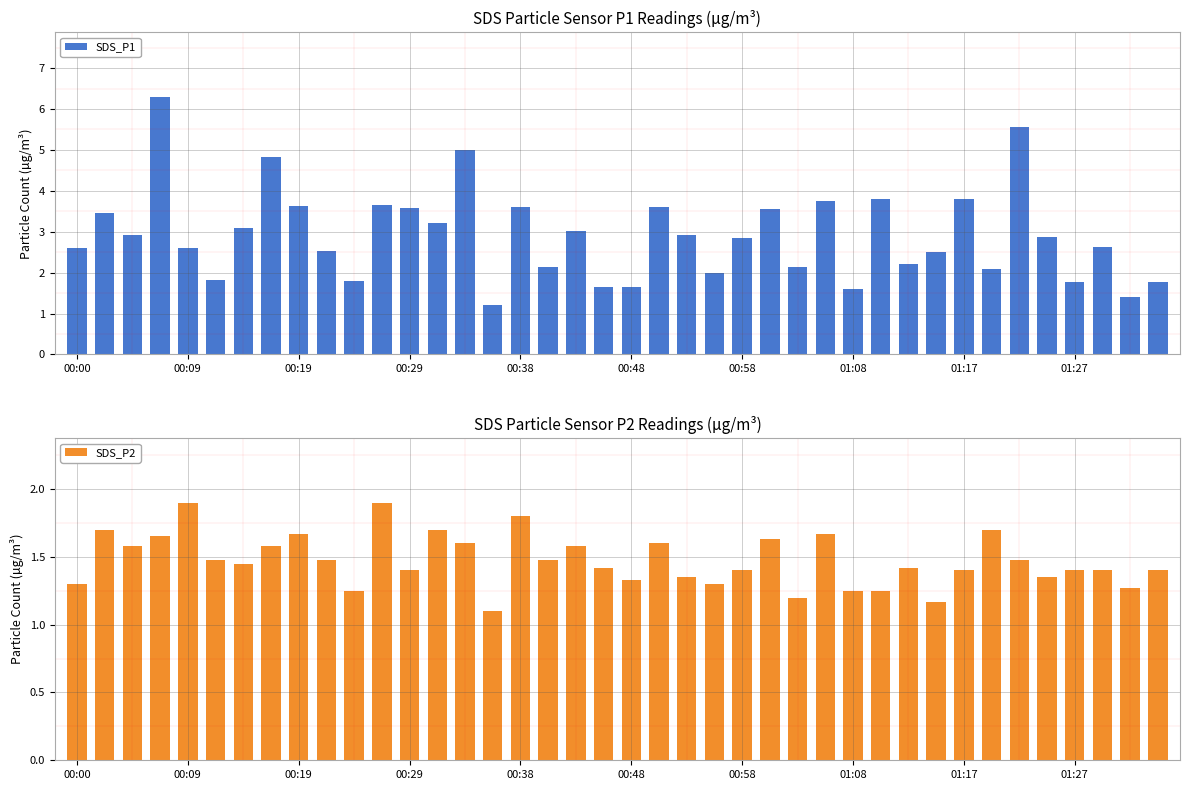

True or false: SDS_P2 has a value of 0.5 at 00:48.

False